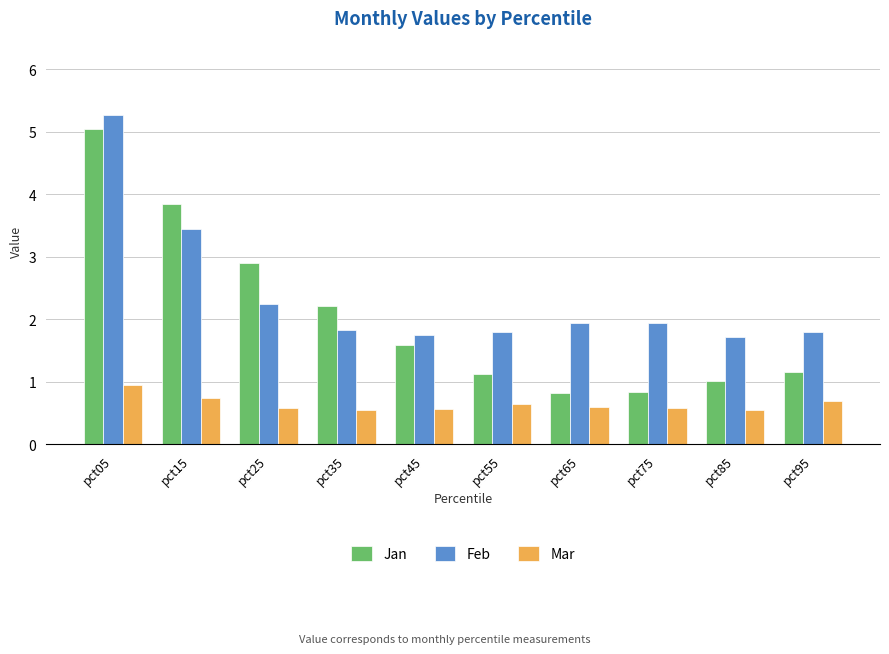

List the series in order of their overall mean, lowest first.

Mar, Jan, Feb